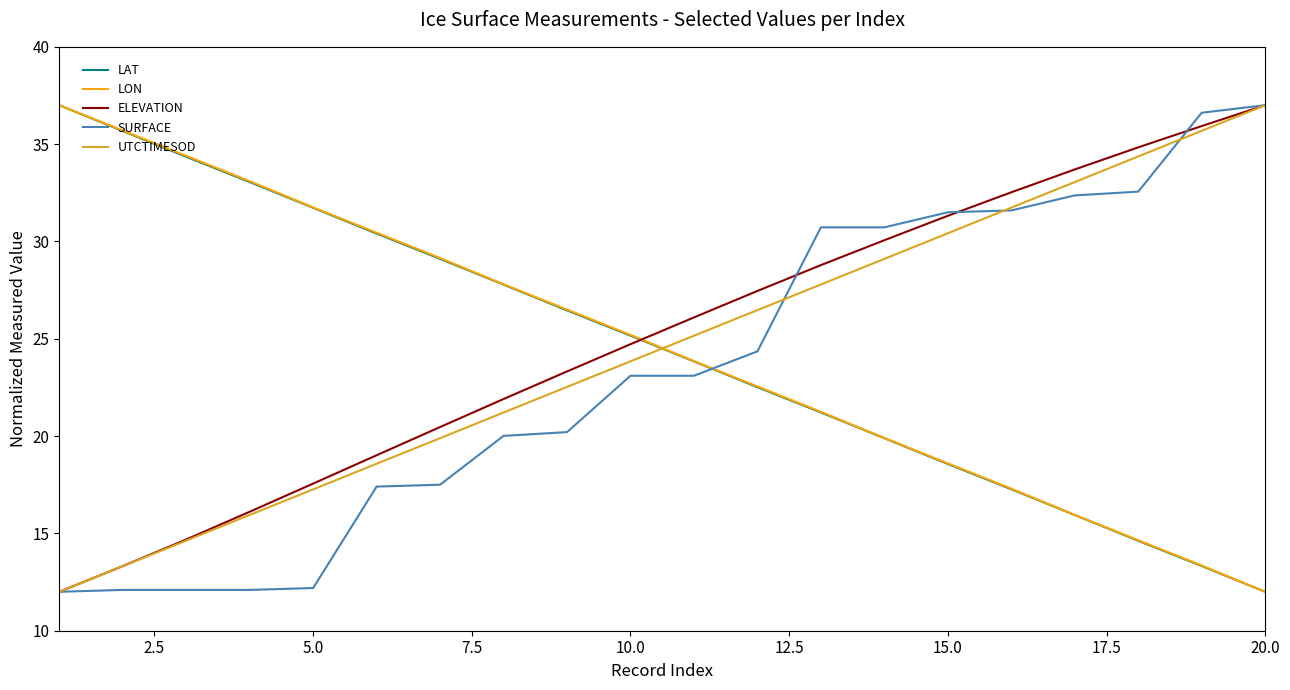

What is the minimum value shown in the chart?

12.0